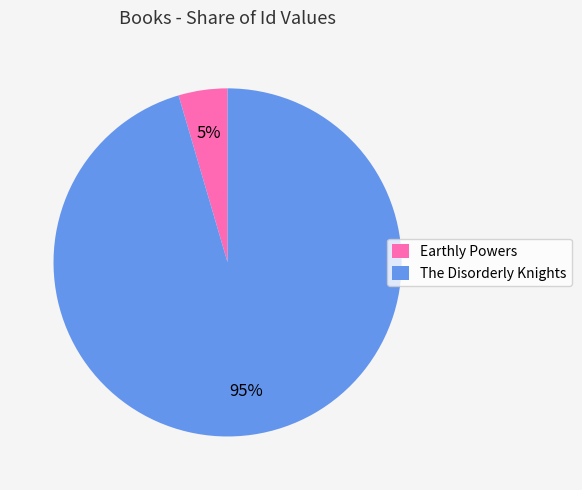

The Earthly Powers slice represents 5% of the pie. True or false?

True